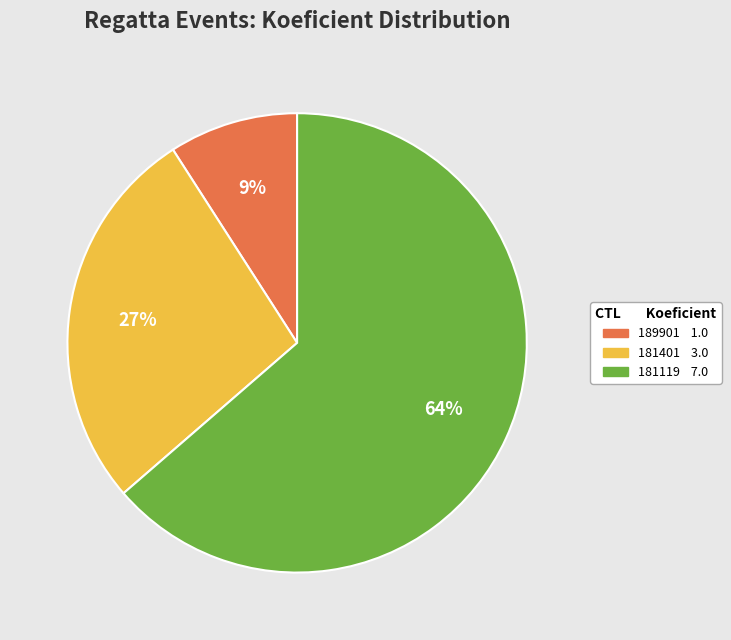

How many slices are in this pie chart?

3